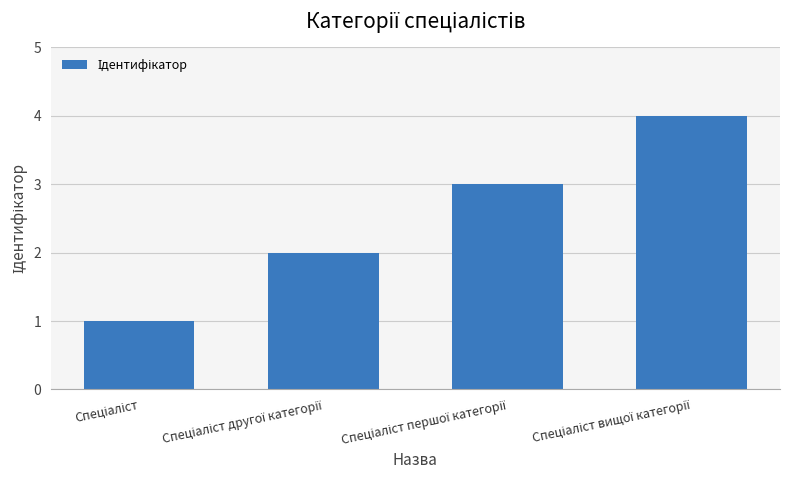

How many values are below 3?

2